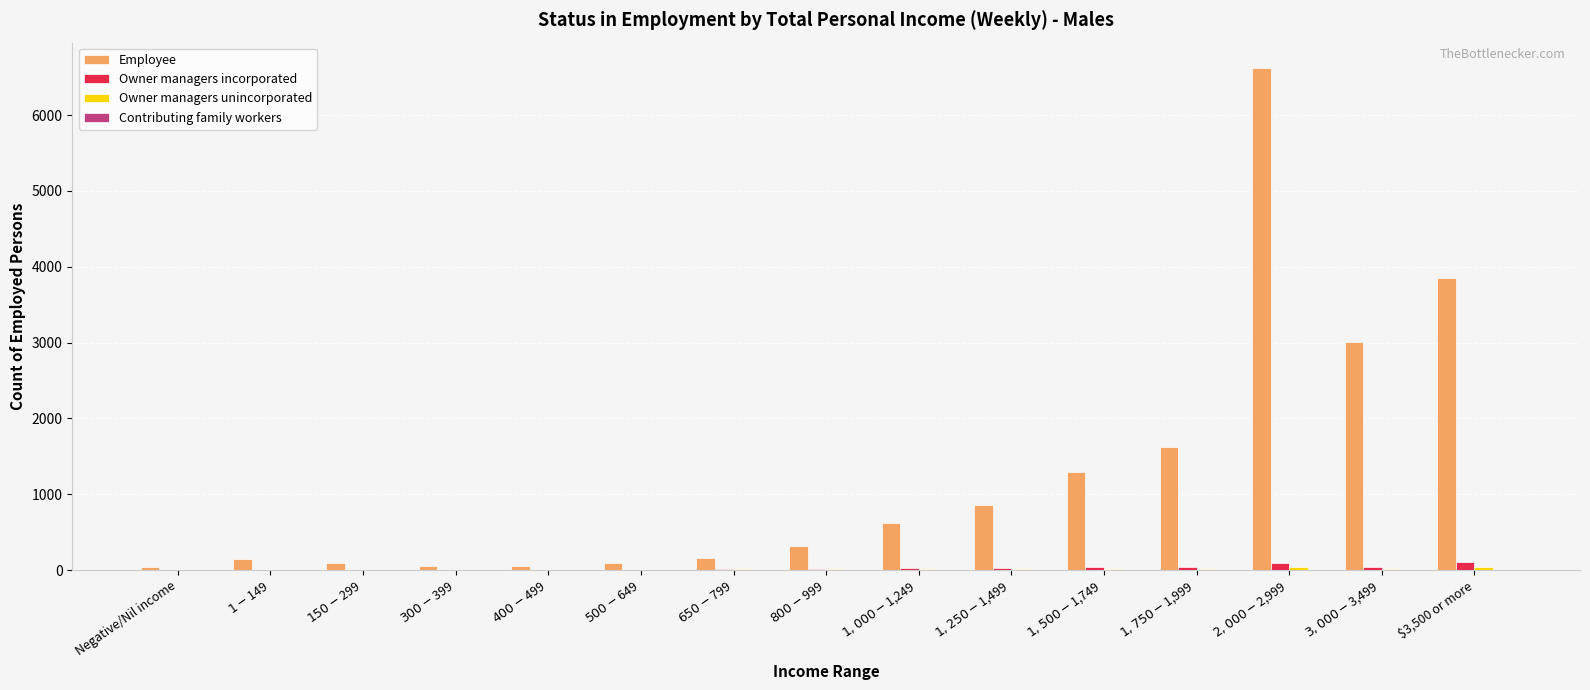

Which series has the largest total across all categories?

Employee